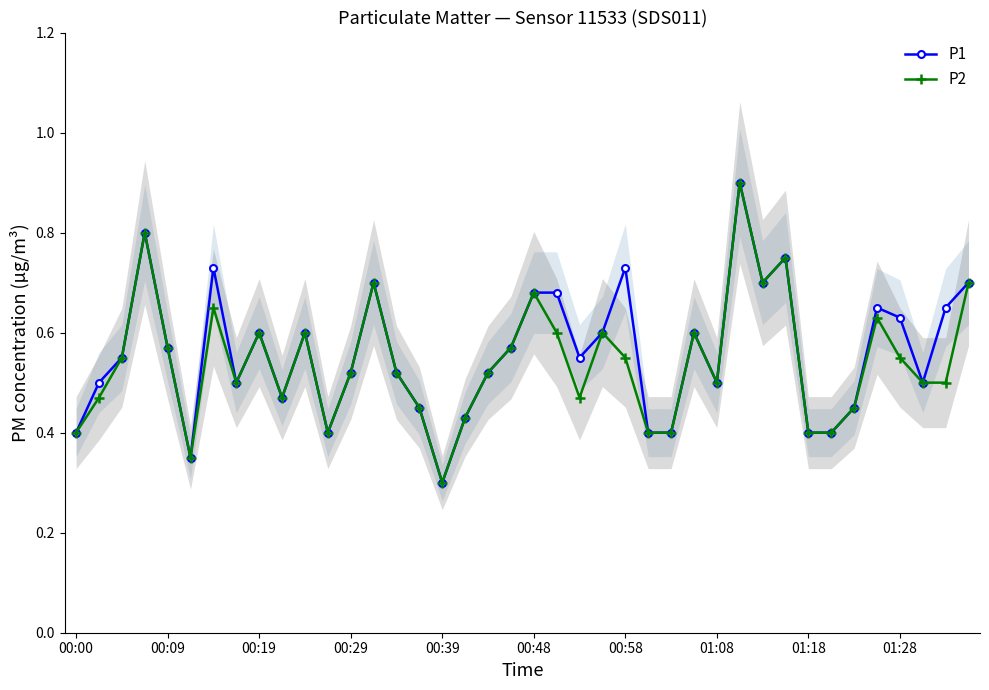

Which category has the highest value in the P2 series?

29